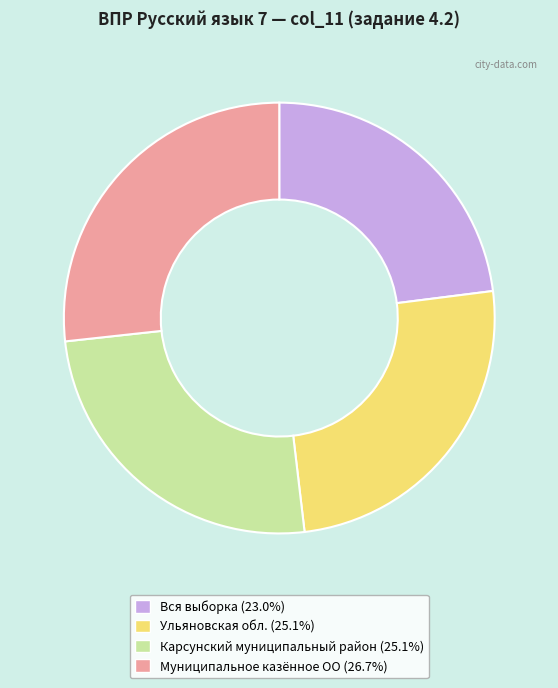

Is there any slice that represents more than half of the pie?

No